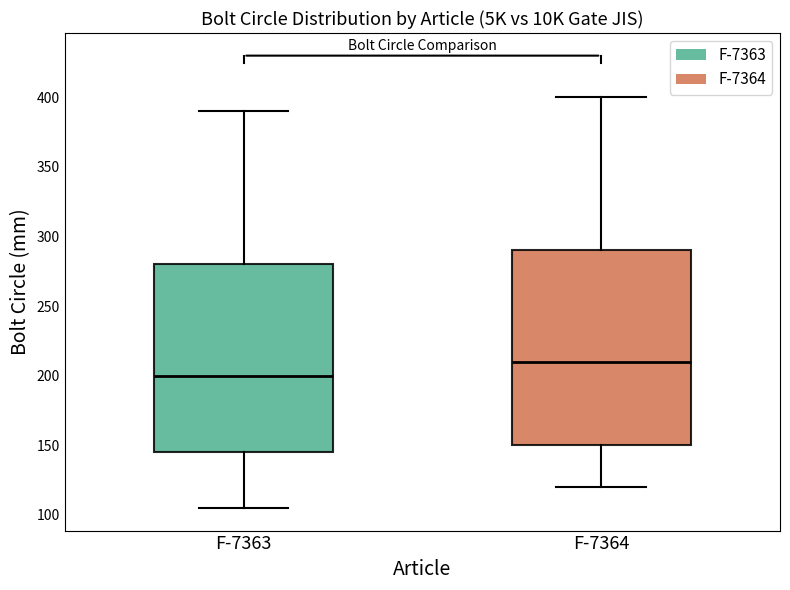

Which box has the lowest median line?

F-7363